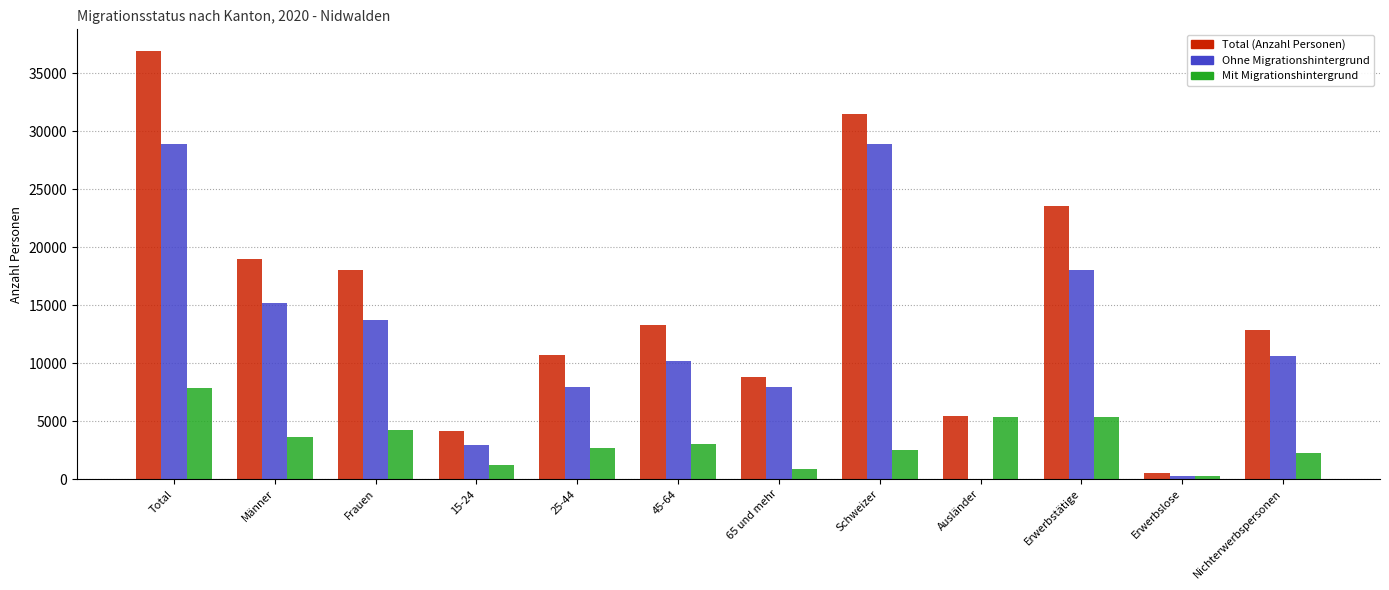

What is the total value across all series at Nichterwerbspersonen?

25785.8